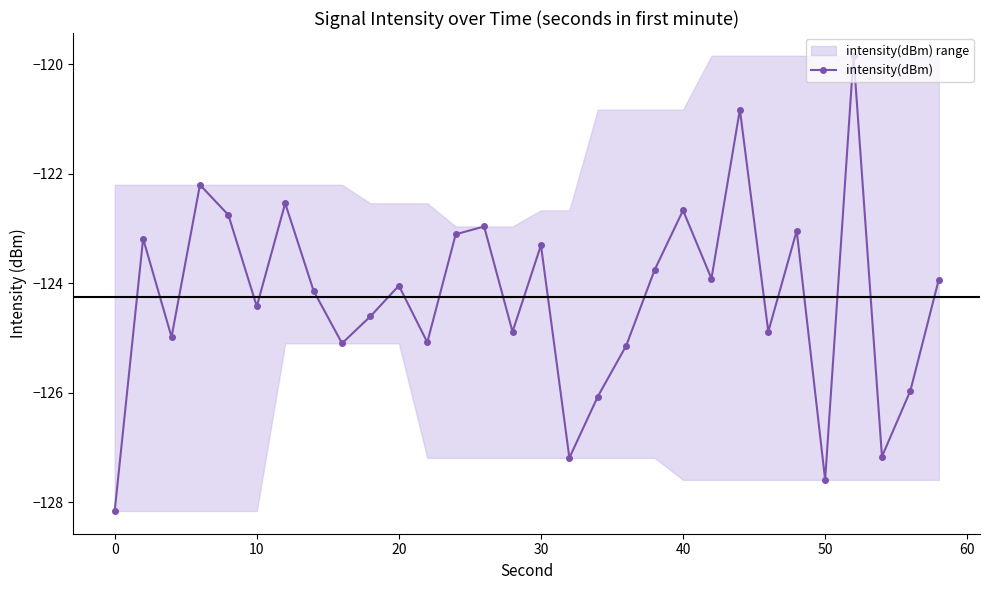

How many values are below -124?

16